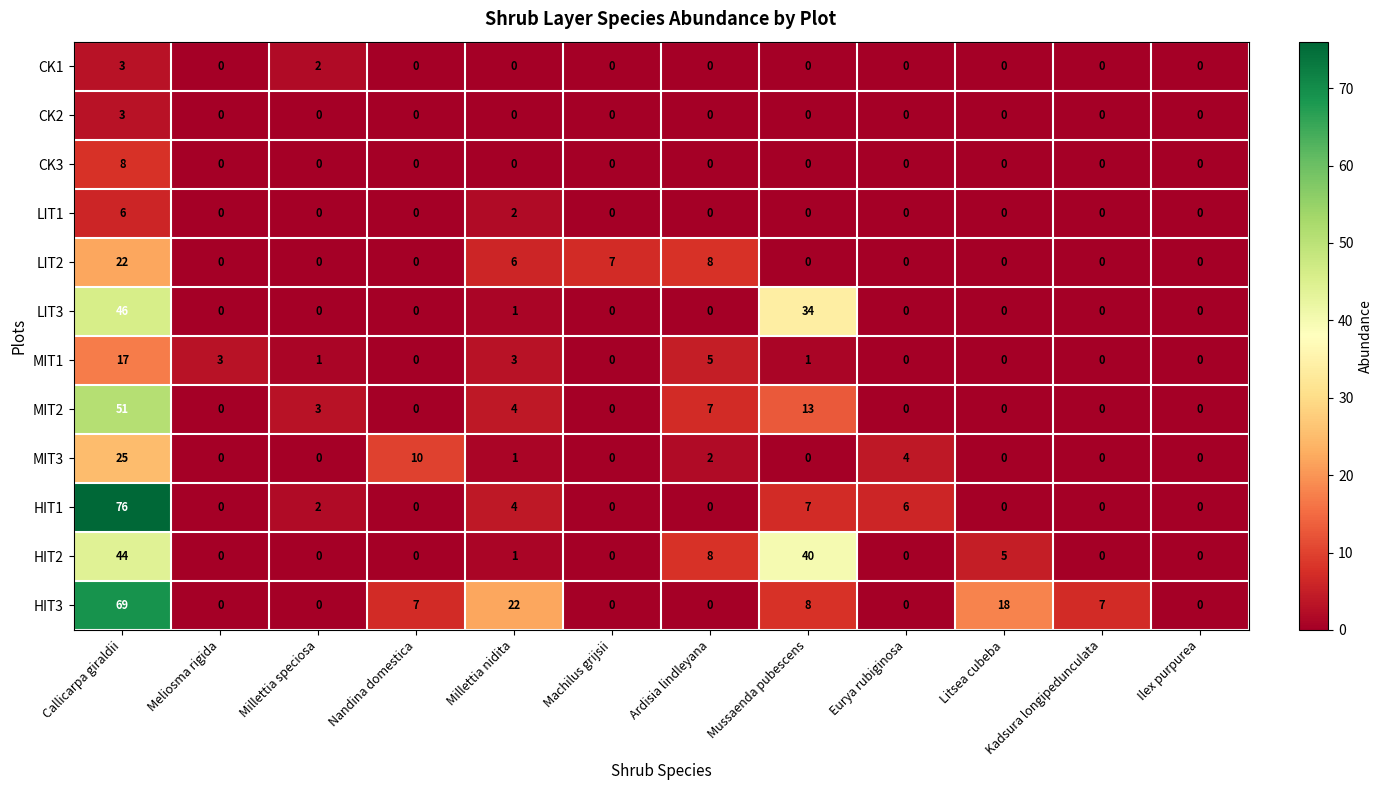

The MIT2 series shows 4 at Millettia speciosa. True or false?

False